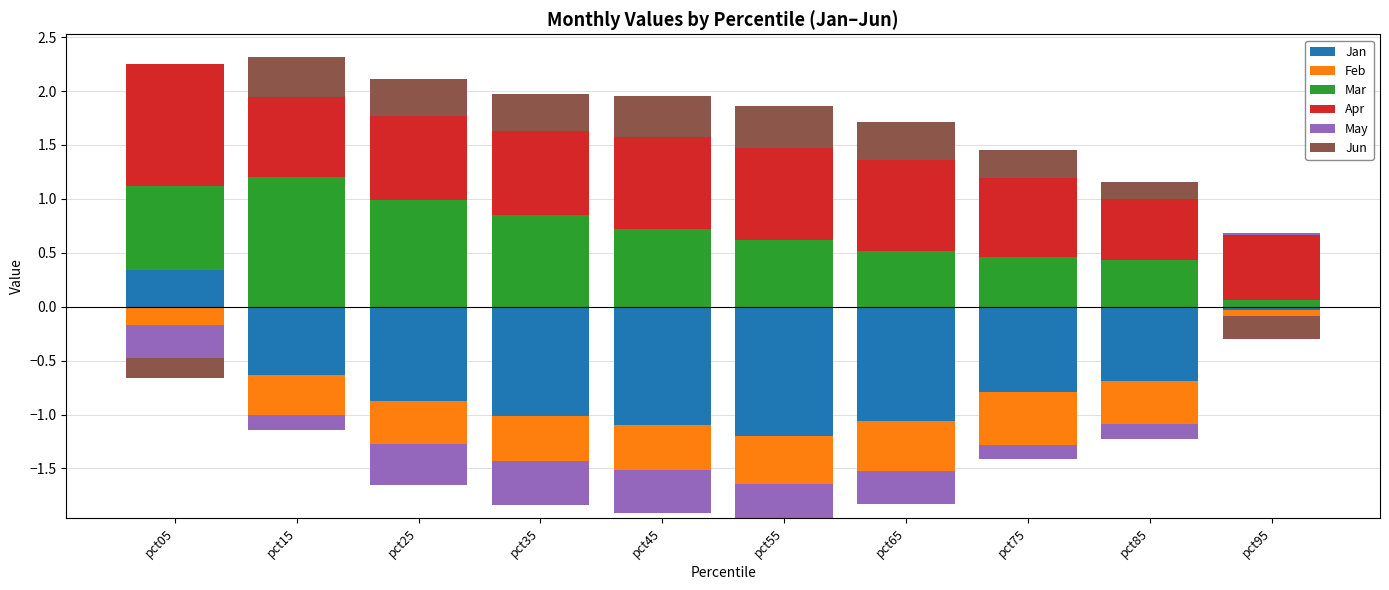

What is the minimum value for Apr?

0.6